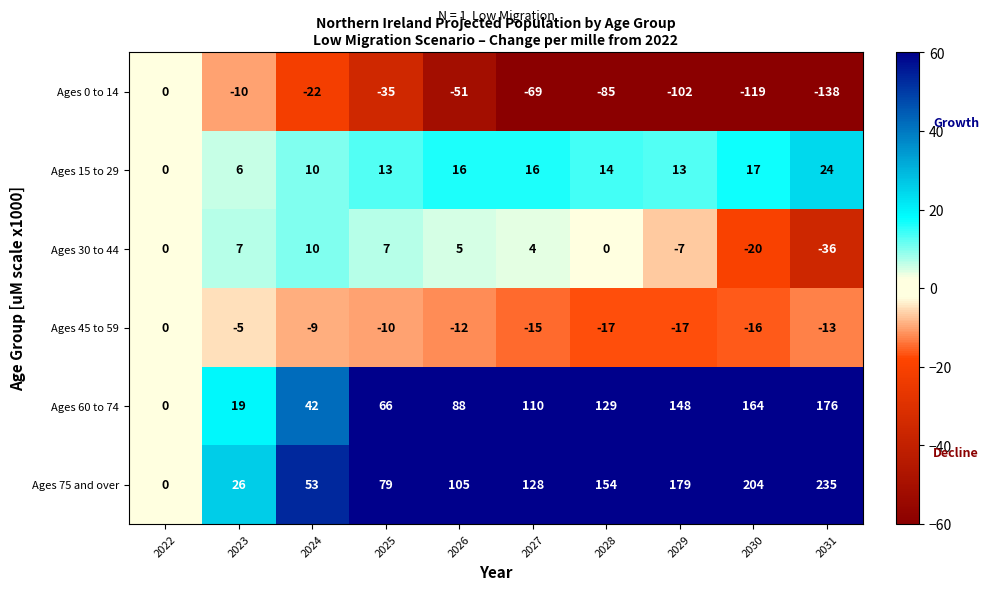

What is the greatest value displayed?

235